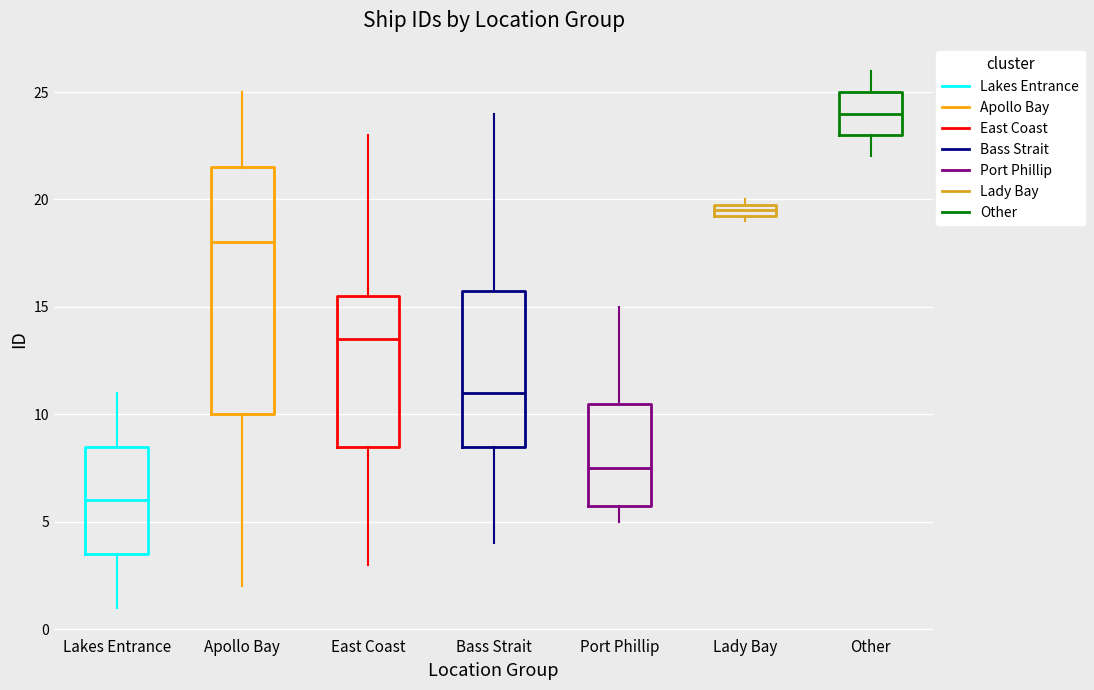

Which box's median line is the highest?

Other